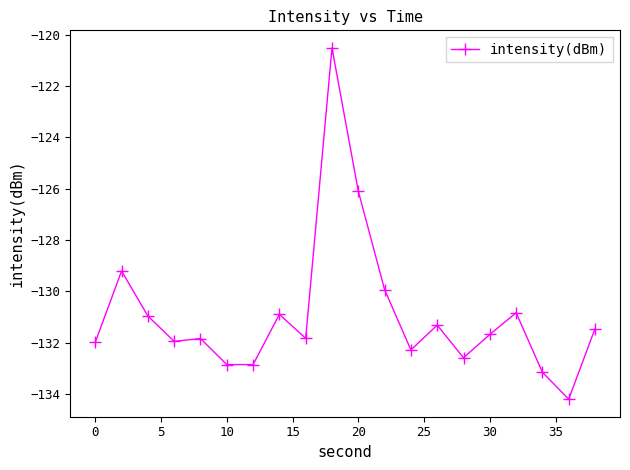

What is the greatest value displayed?

-120.5